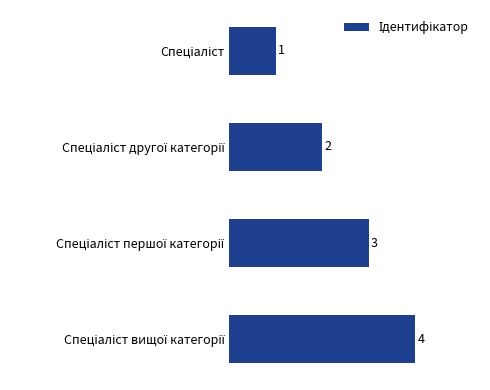

What is the value of the 4th bar from the top?

4